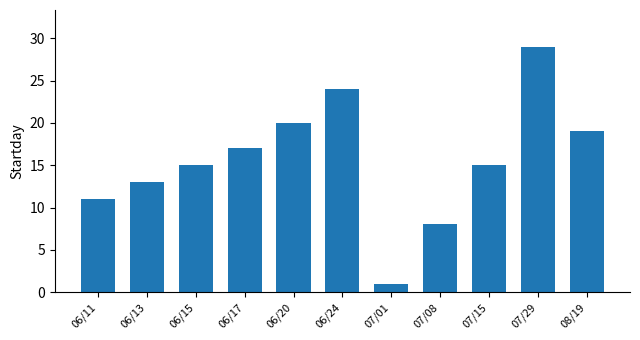

What is the difference between the values at 06/24 and 07/15?

9